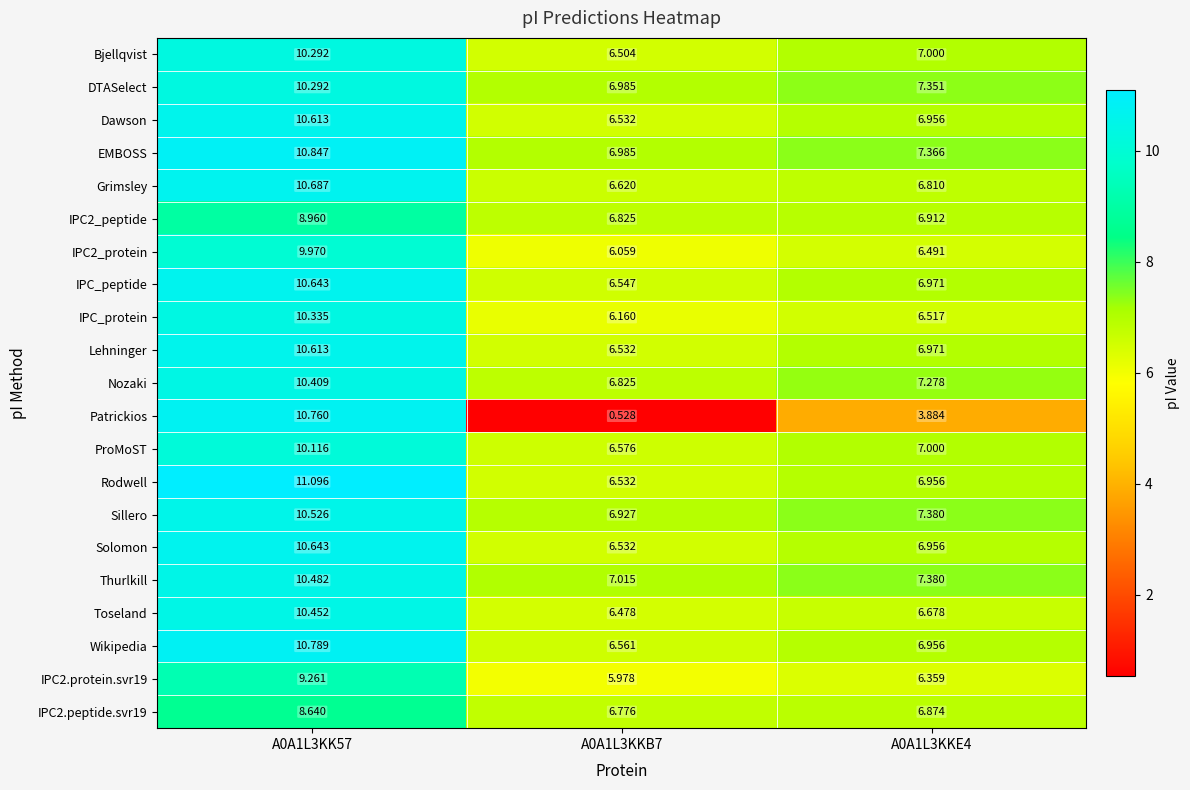

Between A0A1L3KKB7 and A0A1L3KKE4, which series saw the biggest shift?

Patrickios